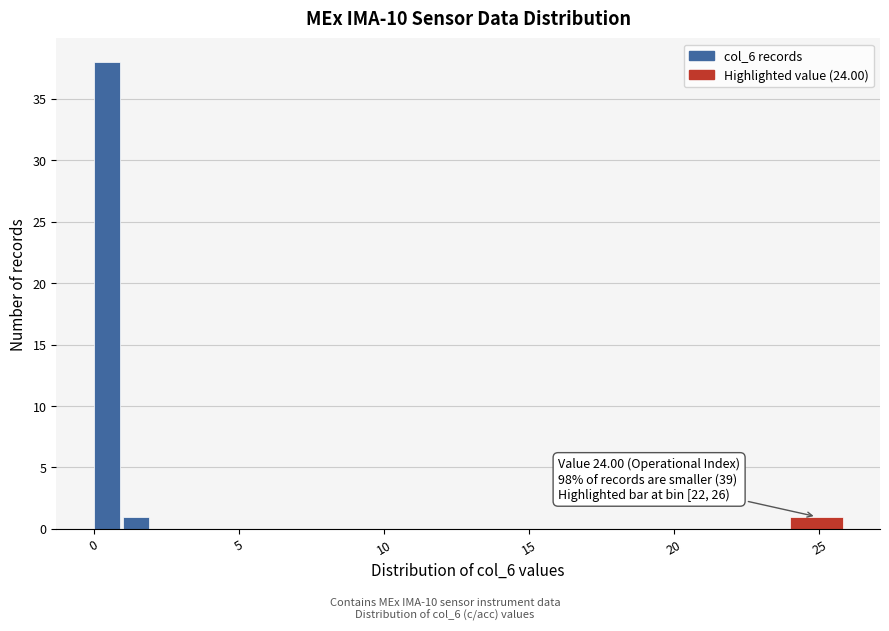

Read against the x-axis, roughly where is the centre of the tallest bar?

0.5